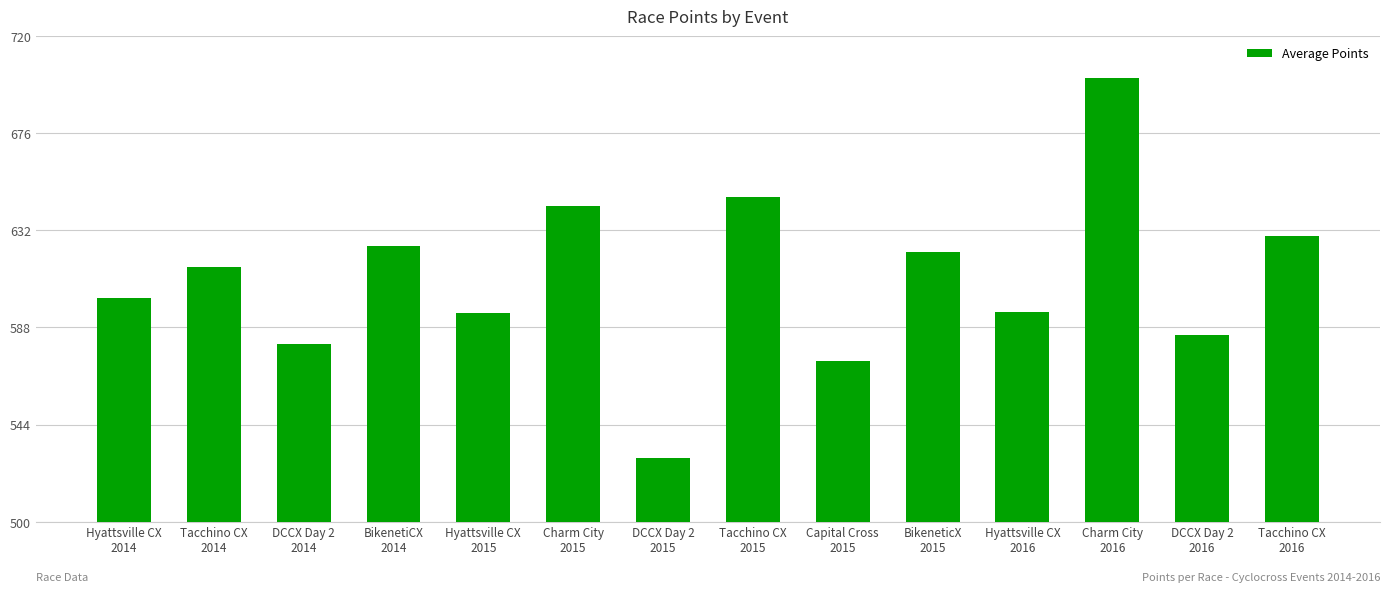

Which label corresponds to the smallest value in the chart?

DCCX Day 2
2015